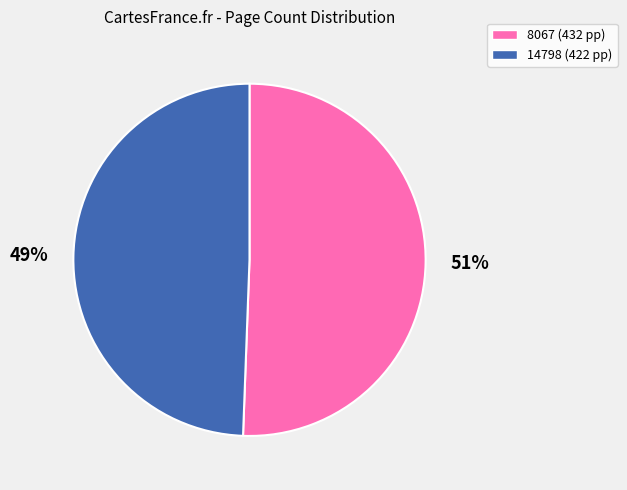

Which has a higher value, 14798 or 8067?

8067